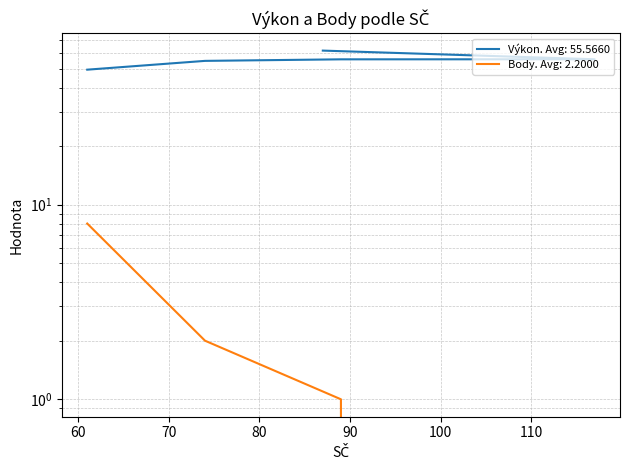

How many distinct data groups are displayed?

2